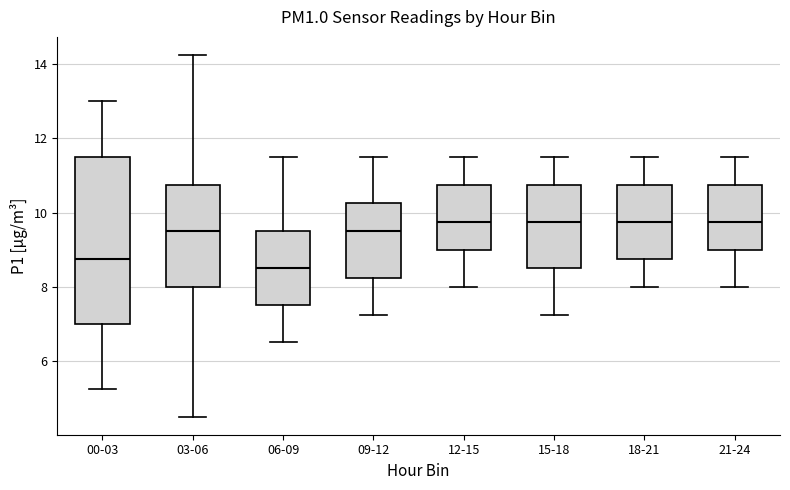

Which box's median line is the lowest?

06-09